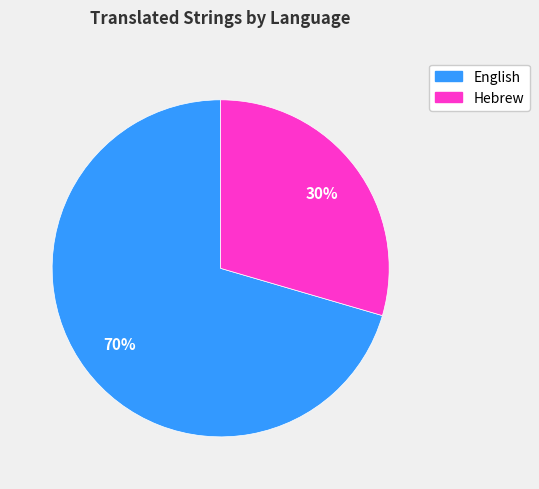

True or false: English accounts for 70% of the total.

True